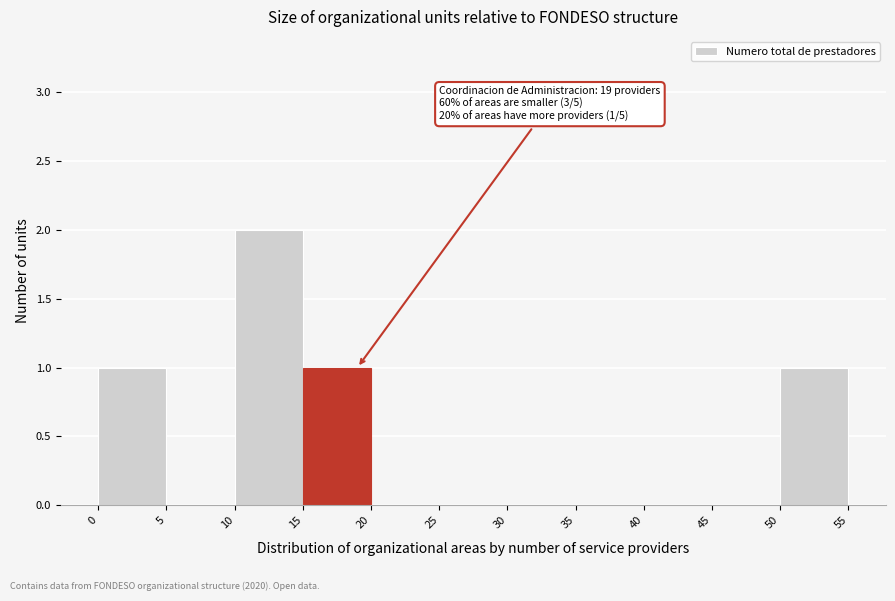

Which range on the x-axis has the tallest bar?

10 to 15